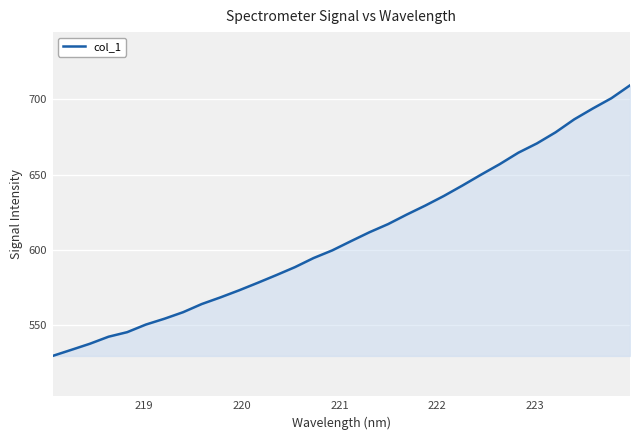

What is the difference between the maximum and minimum values?

180.3